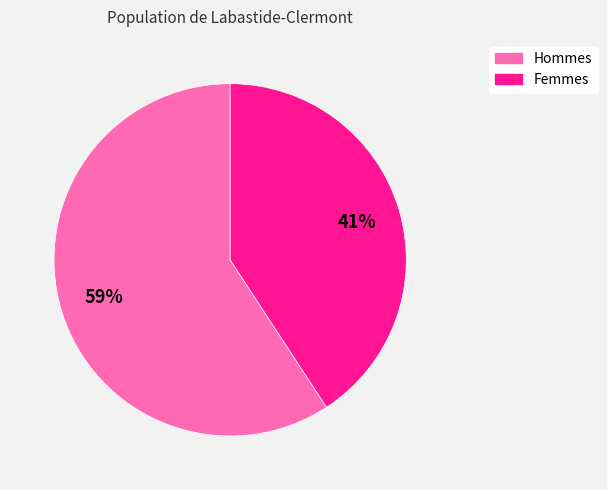

Count the number of slices in the pie.

2